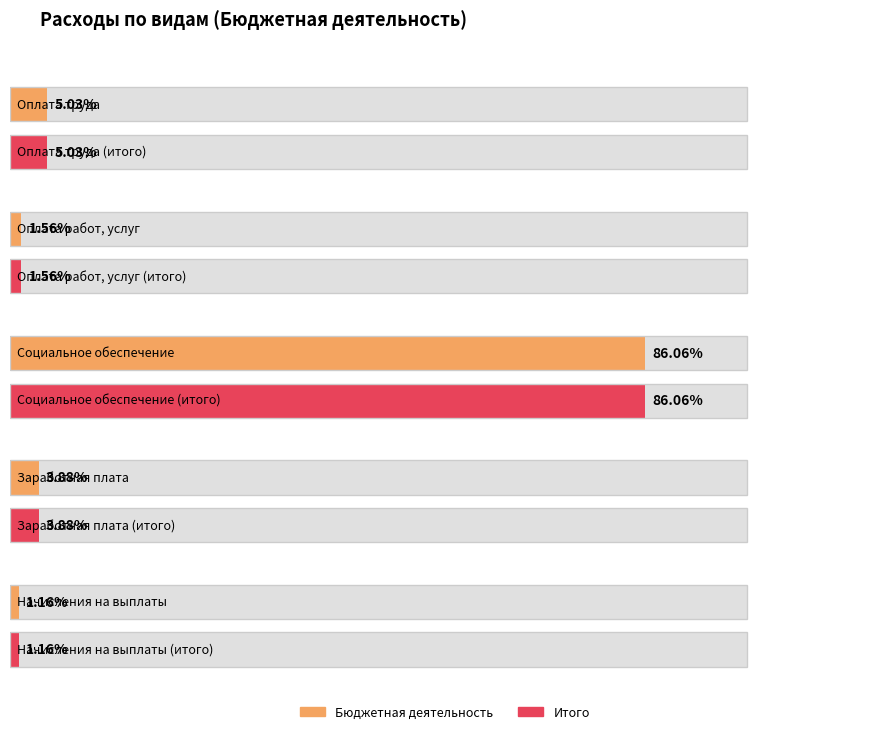

At how many categories does at least one series exceed 71311867?

1